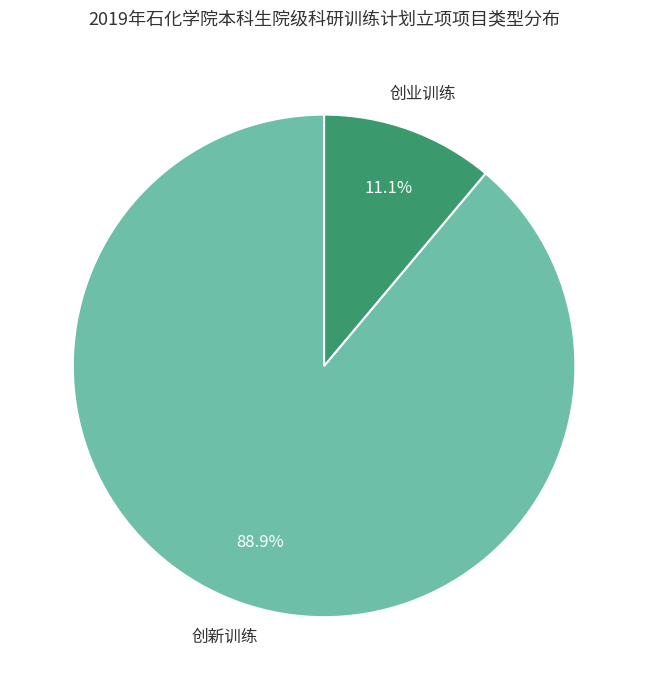

How much of the chart is everything except 创业训练?

88.9%